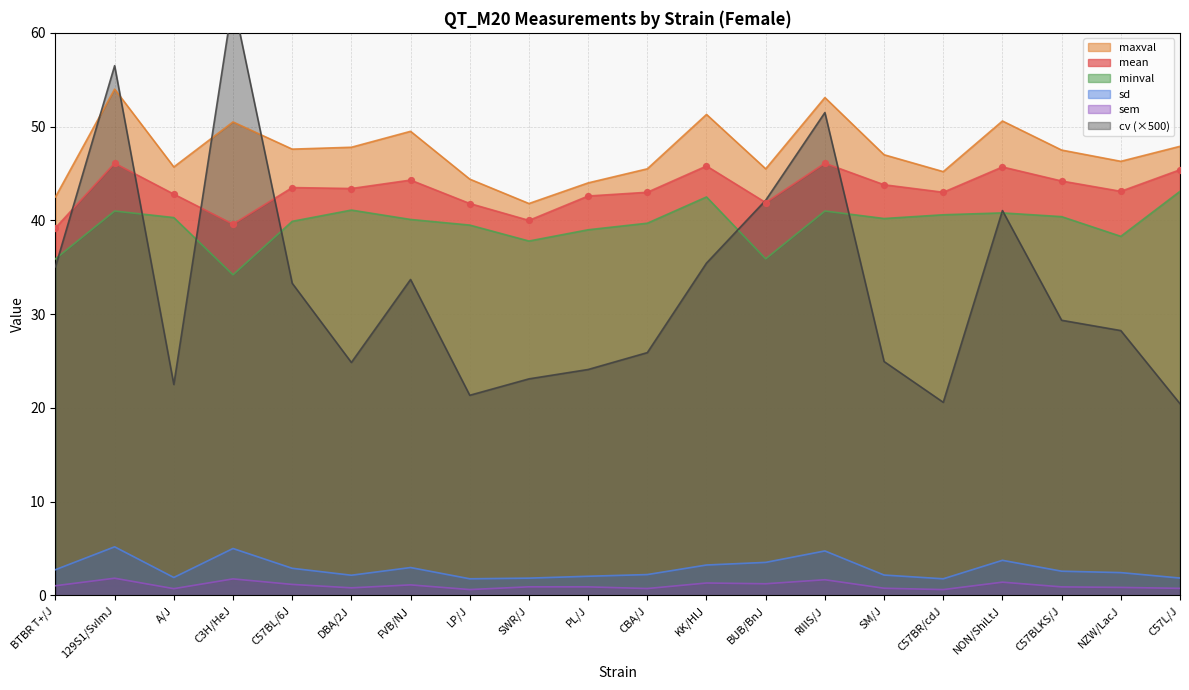

At which category is the sum across all series the highest?

129S1/SvImJ